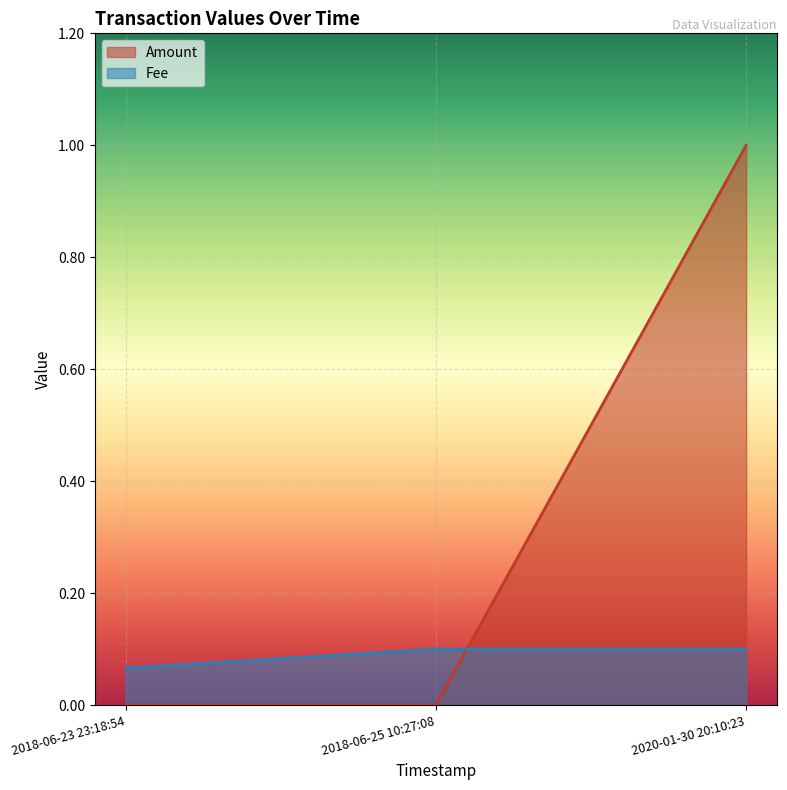

Which category has the highest value across all series?

2020-01-30 20:10:23